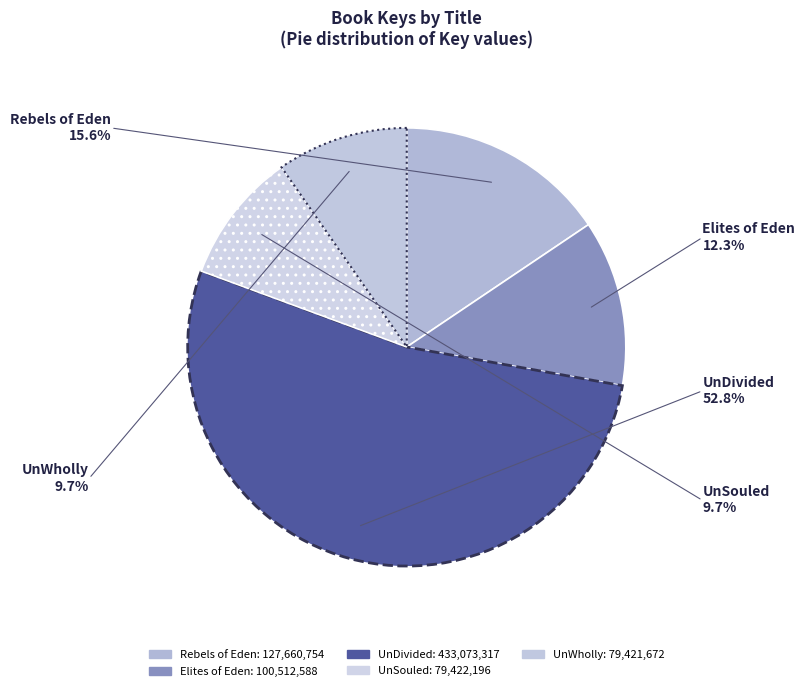

Does any single category account for the majority?

Yes